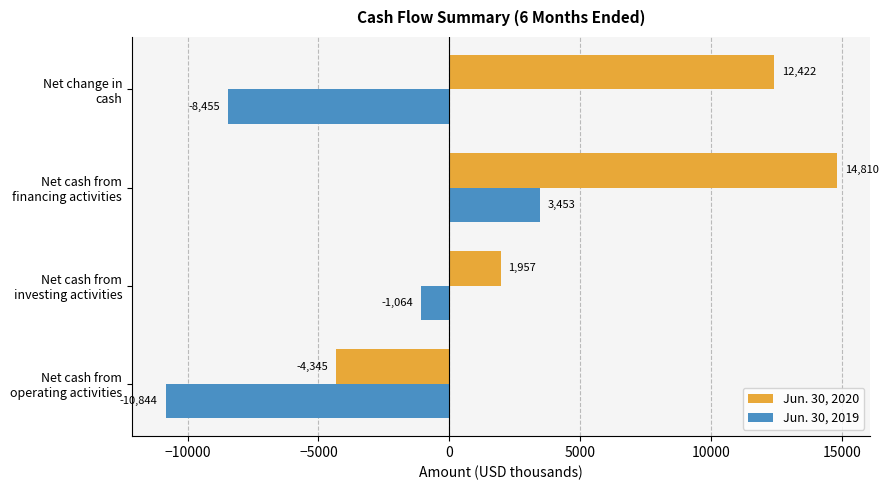

How many positive values does the Jun. 30, 2020 series have?

3